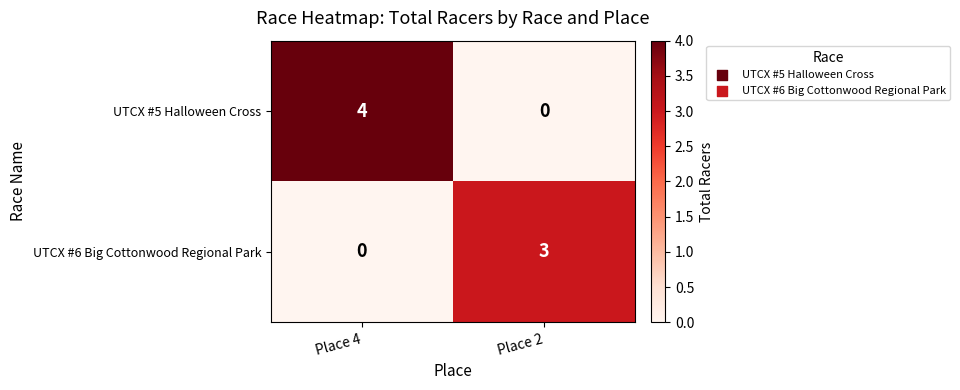

Rank the series at Place 4 from highest to lowest value.

UTCX #5 Halloween Cross, UTCX #6 Big Cottonwood Regional Park